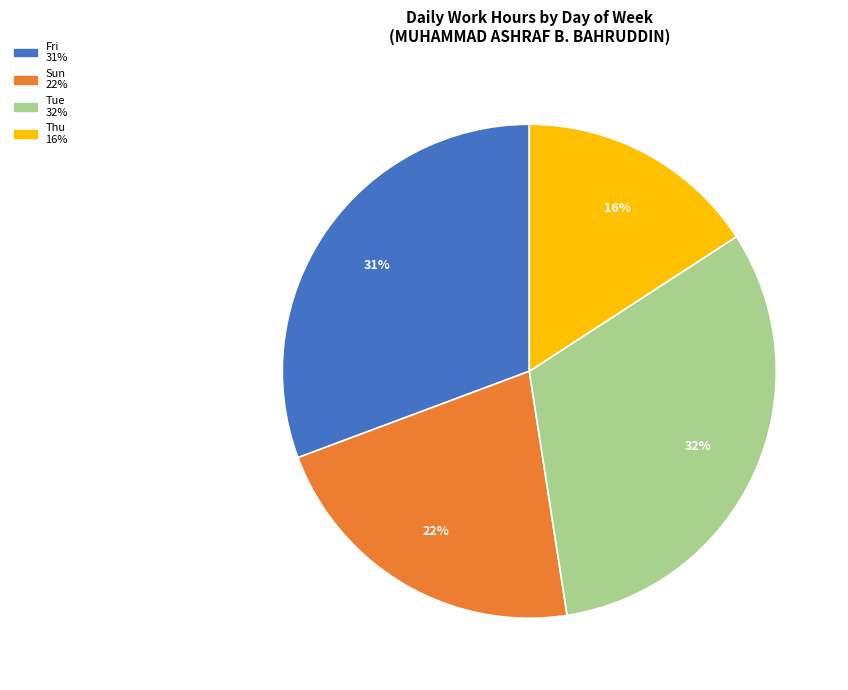

Is there any slice that represents more than half of the pie?

No